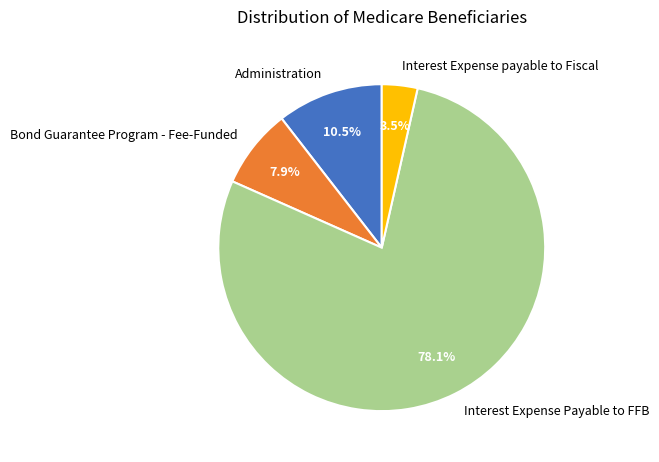

How many segments does this pie chart have?

4